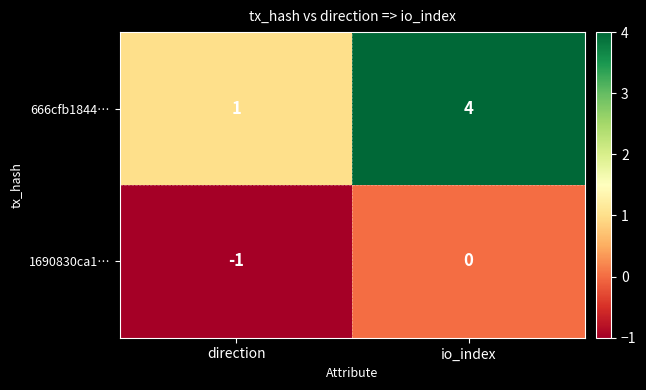

What is the maximum value shown in the chart?

4